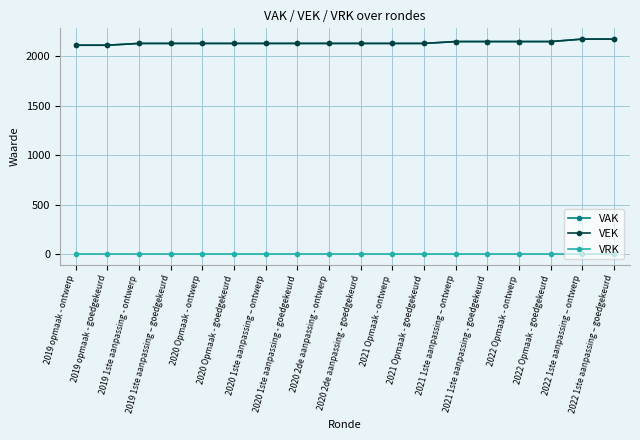

At which category is the sum across all series the highest?

2022 1ste aanpassing – ontwerp